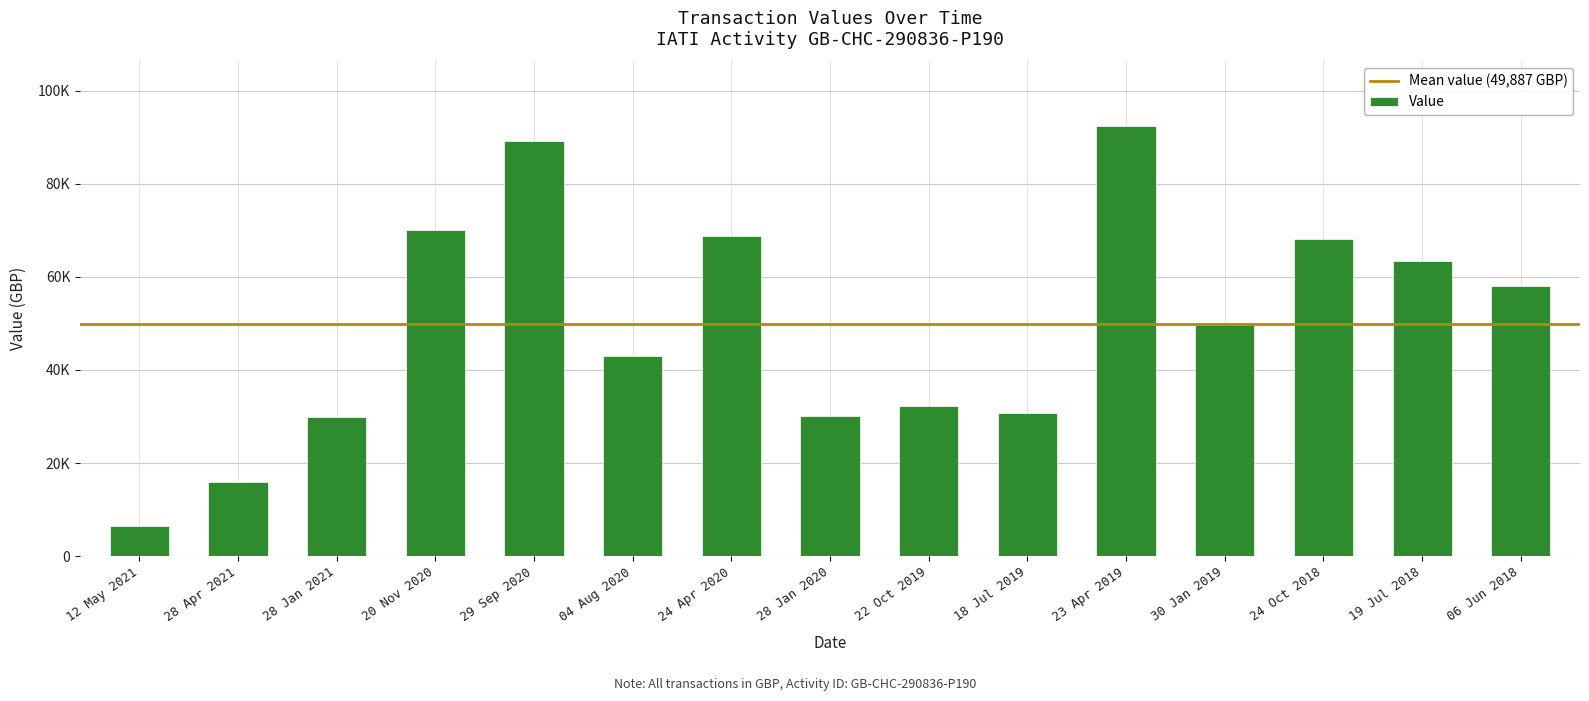

Reading right to left, what are all the values shown in this chart?

58000.0	63500.0	68200.0	49618.0	92414.0	30765.0	32221.0	30118.0	68810.0	43102.0	89139.3	70075.0	29947.0	16000.0	6388.5